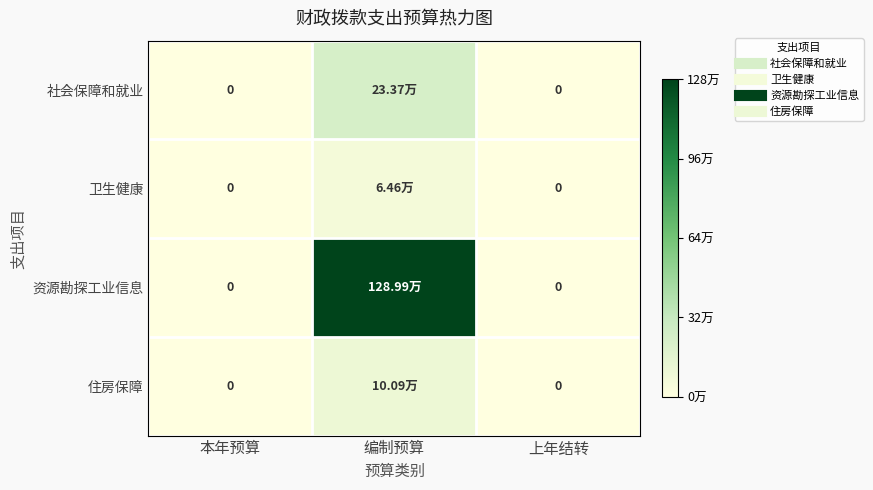

At which category does the chart reach its minimum across all series?

本年预算